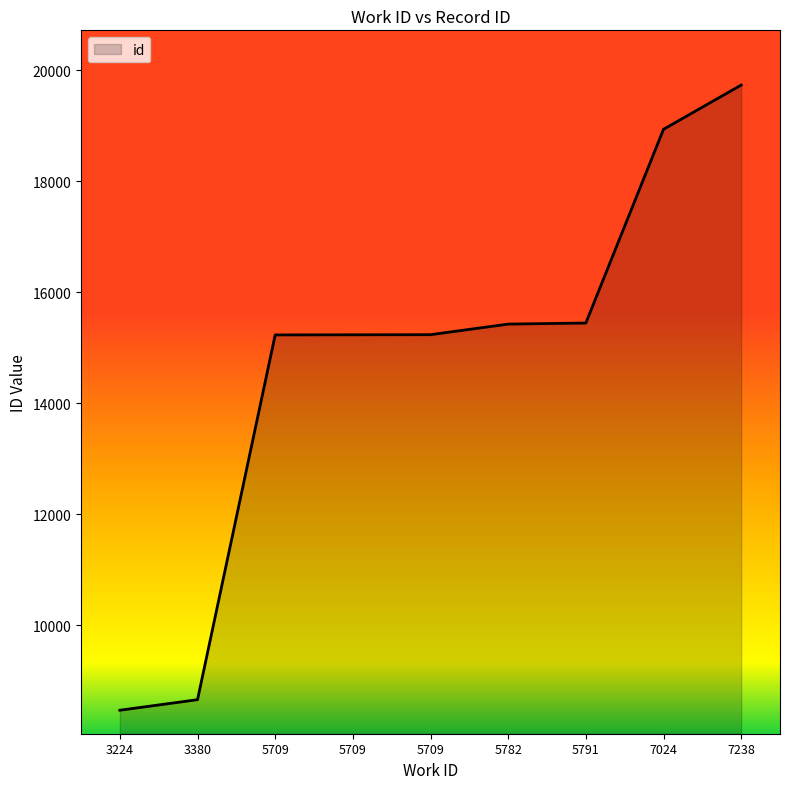

True or false: the data has more than 1 interior local peaks.

False